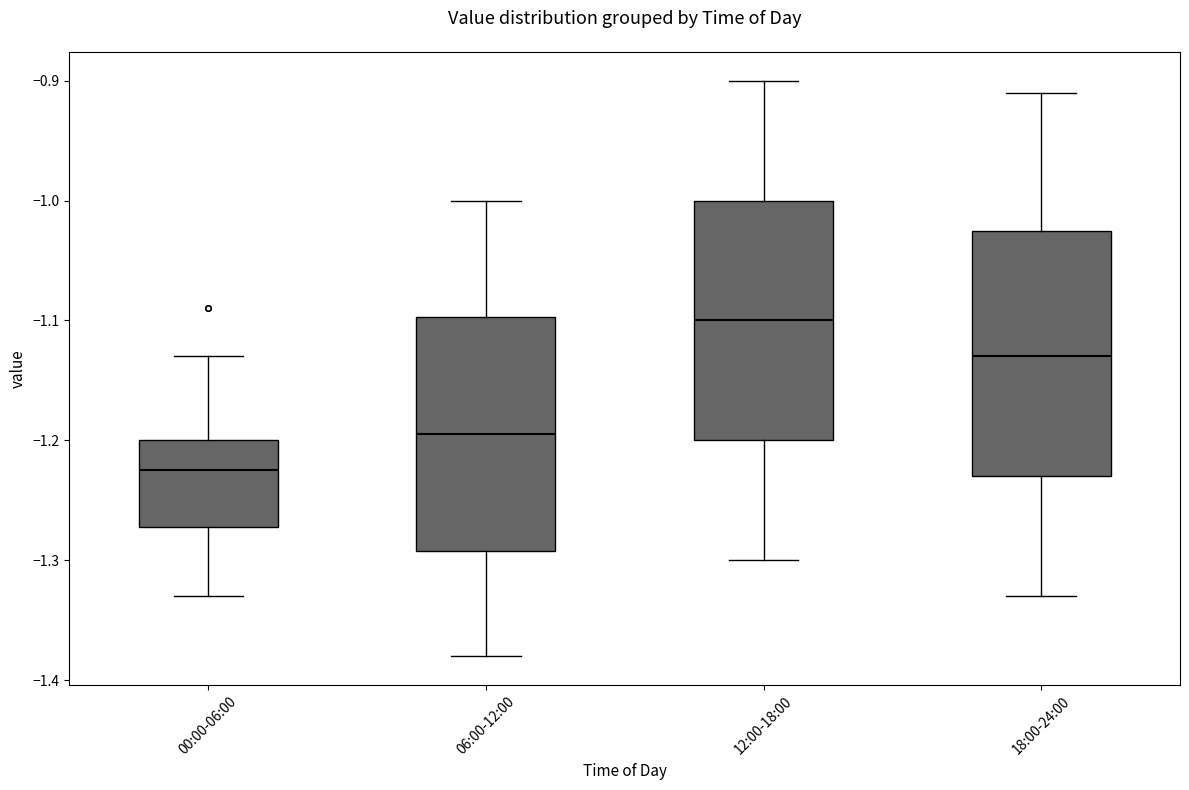

Reading left to right, transcribe this box plot: for each box, give where its median line is, the range the box spans, and where its two whiskers end, as read against the y-axis. The values are not printed on the chart, so give them approximately, as read against the axis.

00:00-06:00: median -1.22, box -1.27 to -1.20, whiskers -1.33 to -1.13
06:00-12:00: median -1.19, box -1.29 to -1.10, whiskers -1.38 to -1.00
12:00-18:00: median -1.10, box -1.20 to -1.00, whiskers -1.30 to -0.90
18:00-24:00: median -1.13, box -1.23 to -1.02, whiskers -1.33 to -0.91